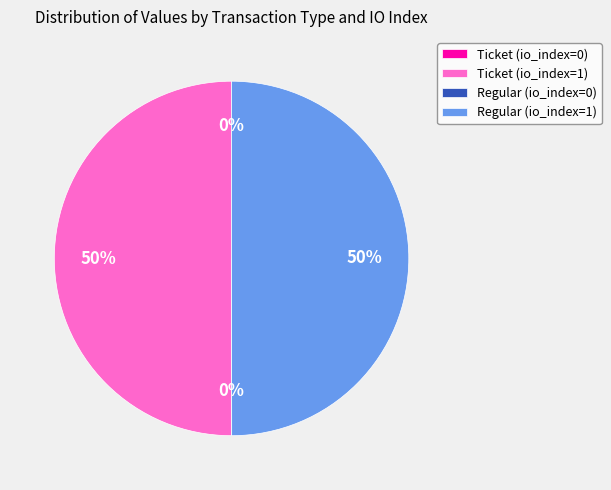

To the nearest percent, what is the average slice percentage?

25%